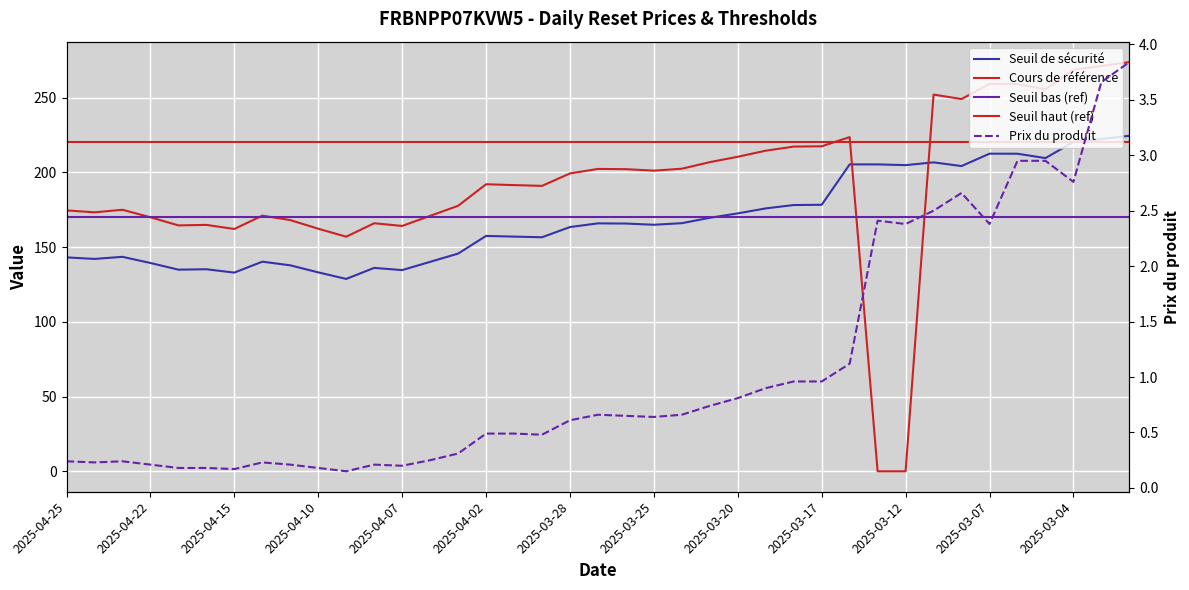

What is the label of the 1st point from the right?

2025-02-28